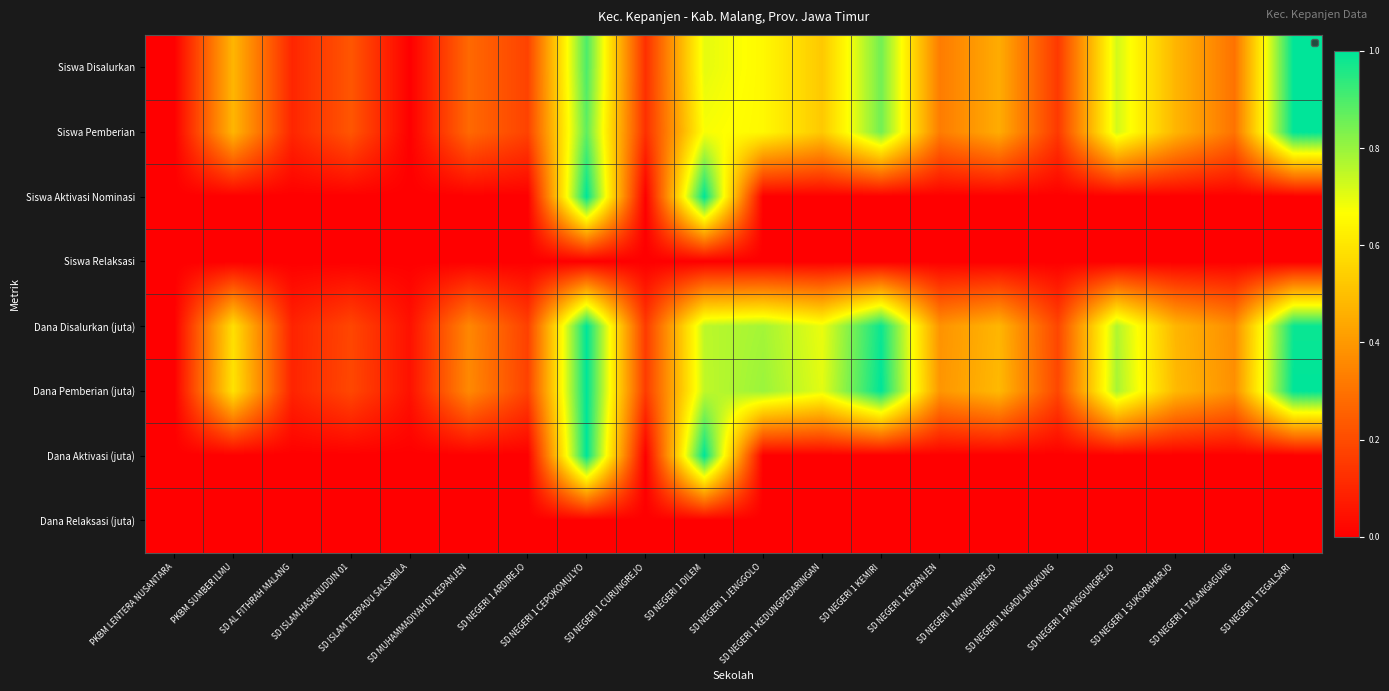

Is the value of Dana Relaksasi (juta) at SD NEGERI 1 JENGGOLO greater than the value of Dana Aktivasi (juta) at SD AL FITHRAH MALANG?

No